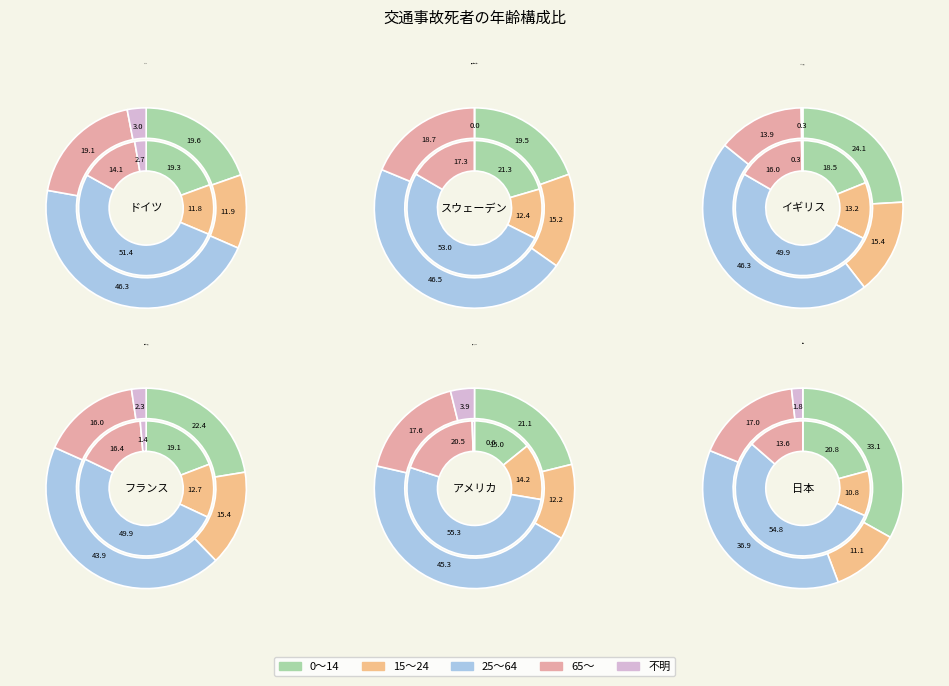

What is the difference between the highest and lowest values at 3?

48.5